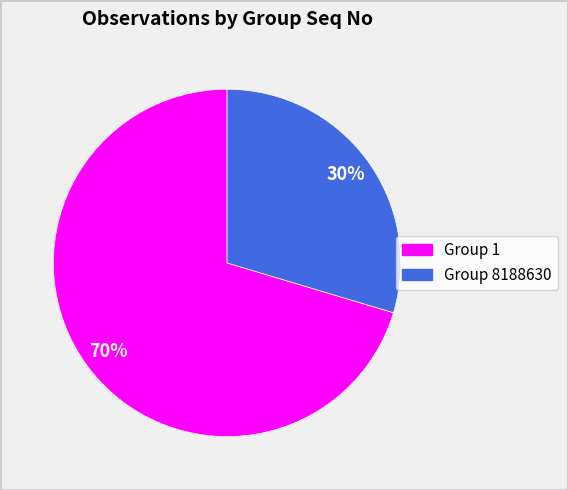

What percentage is the Group 1 slice, to the nearest percent?

70%